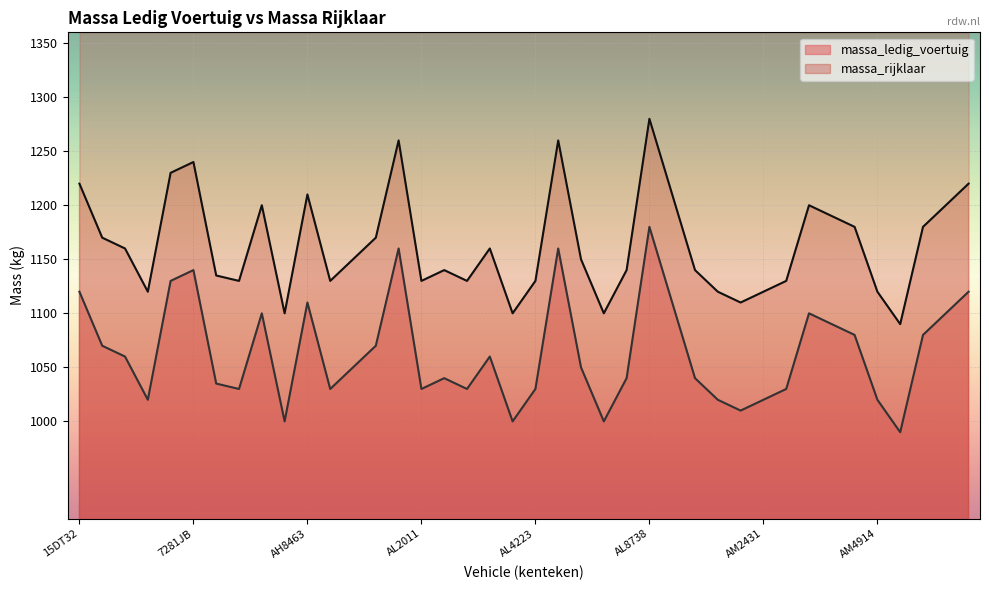

What is the approximate value of massa_ledig_voertuig at 39PN16, to the nearest 50?

1050